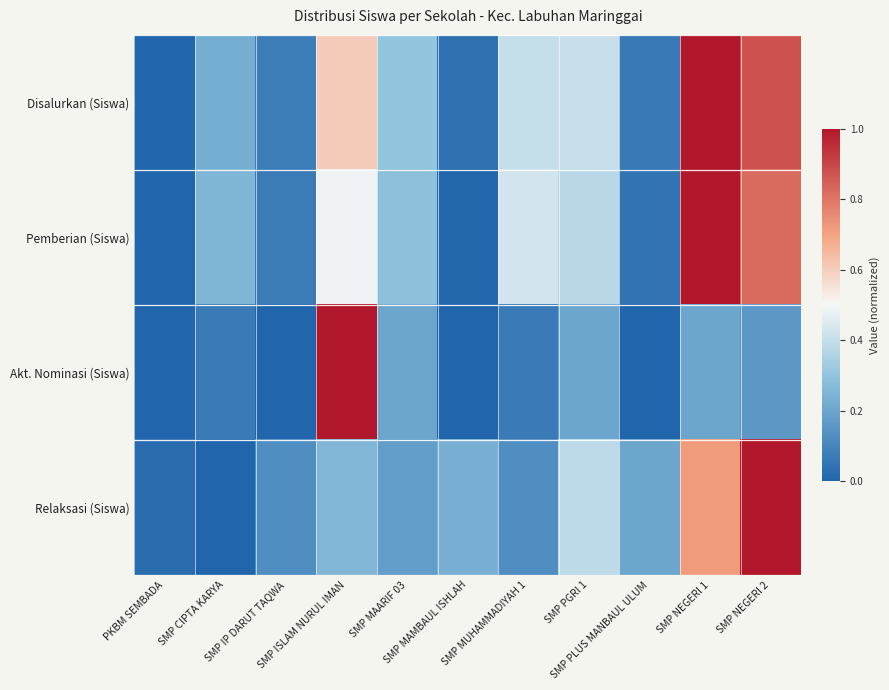

Reading right to left, extract all data points from this chart.

Disalurkan (Siswa): SMP NEGERI 2=0.9	SMP NEGERI 1=1.0	SMP PLUS MANBAUL ULUM=0.1	SMP PGRI 1=0.4	SMP MUHAMMADIYAH 1=0.4	SMP MAMBAUL ISHLAH=0.0	SMP MAARIF 03=0.3	SMP ISLAM NURUL IMAN=0.6	SMP IP DARUT TAQWA=0.1	SMP CIPTA KARYA=0.2	PKBM SEMBADA=0.0
Pemberian (Siswa): SMP NEGERI 2=0.8	SMP NEGERI 1=1.0	SMP PLUS MANBAUL ULUM=0.0	SMP PGRI 1=0.4	SMP MUHAMMADIYAH 1=0.4	SMP MAMBAUL ISHLAH=0.0	SMP MAARIF 03=0.3	SMP ISLAM NURUL IMAN=0.5	SMP IP DARUT TAQWA=0.1	SMP CIPTA KARYA=0.3	PKBM SEMBADA=0.0
Akt. Nominasi (Siswa): SMP NEGERI 2=0.2	SMP NEGERI 1=0.2	SMP PLUS MANBAUL ULUM=0.0	SMP PGRI 1=0.2	SMP MUHAMMADIYAH 1=0.1	SMP MAMBAUL ISHLAH=0.0	SMP MAARIF 03=0.2	SMP ISLAM NURUL IMAN=1.0	SMP IP DARUT TAQWA=0.0	SMP CIPTA KARYA=0.1	PKBM SEMBADA=0.0
Relaksasi (Siswa): SMP NEGERI 2=1.0	SMP NEGERI 1=0.7	SMP PLUS MANBAUL ULUM=0.2	SMP PGRI 1=0.4	SMP MUHAMMADIYAH 1=0.1	SMP MAMBAUL ISHLAH=0.2	SMP MAARIF 03=0.2	SMP ISLAM NURUL IMAN=0.3	SMP IP DARUT TAQWA=0.1	SMP CIPTA KARYA=0.0	PKBM SEMBADA=0.0